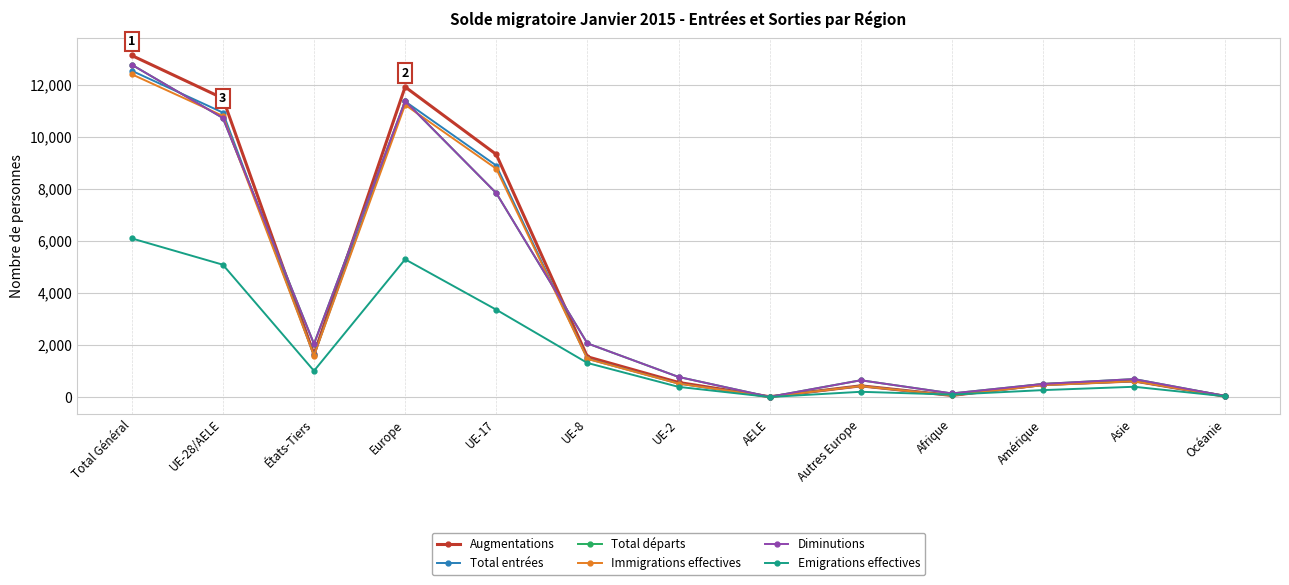

What is the total value across all series at UE-28/AELE?

59778